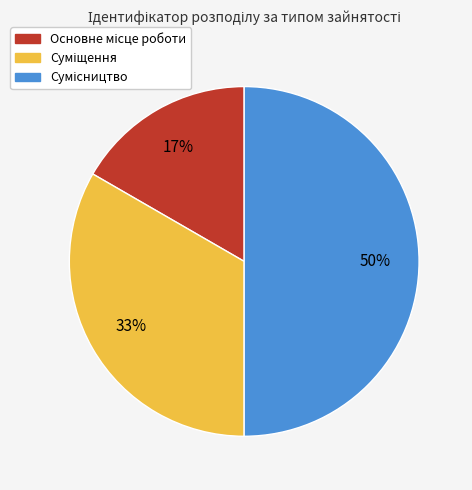

Count the number of slices in the pie.

3